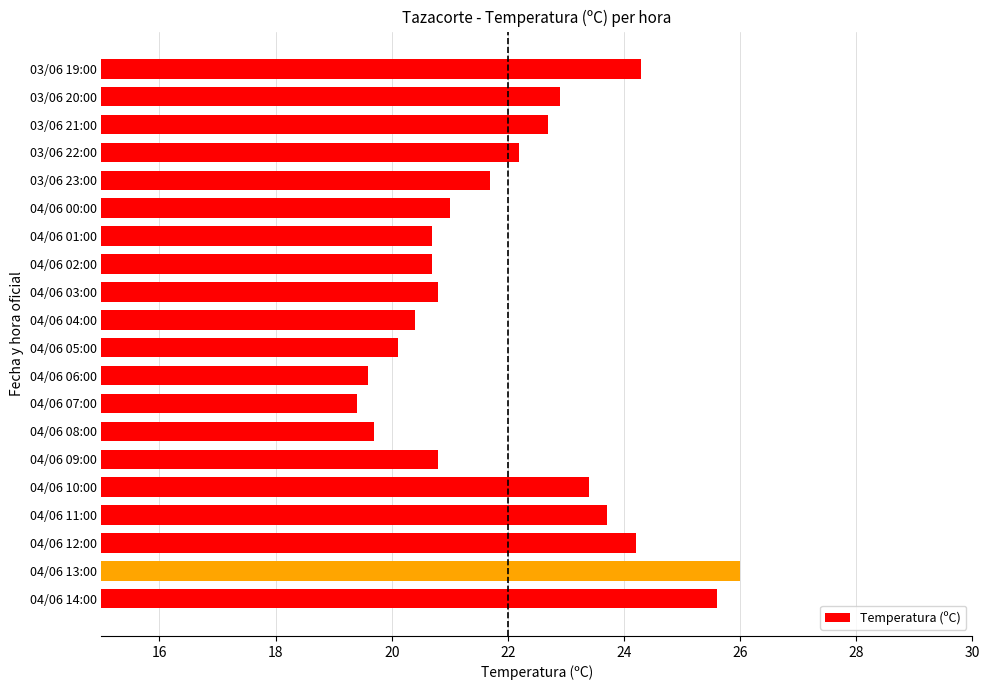

At which category does the chart reach its minimum across all series?

04/06 07:00